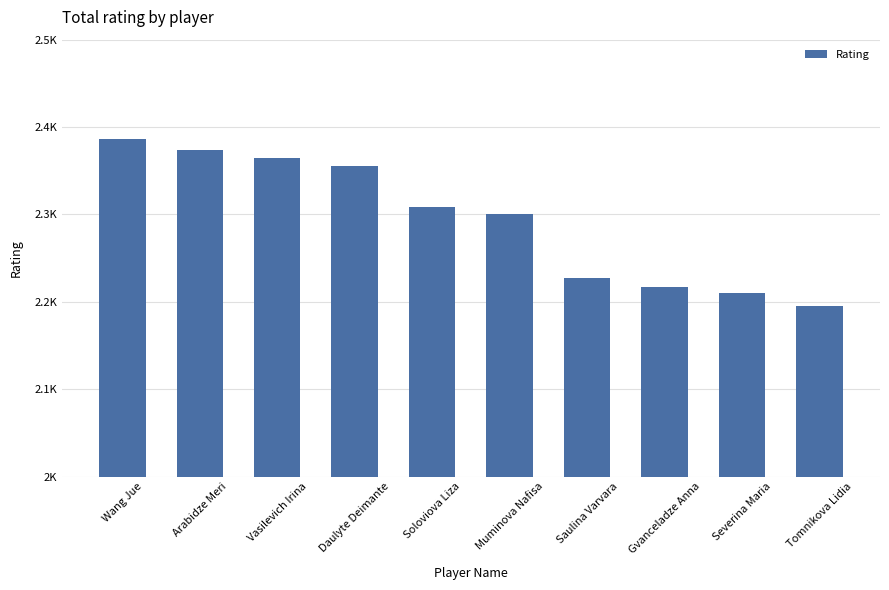

Approximately how many times larger is the value at Vasilevich Irina compared to Gvanceladze Anna?

1.1